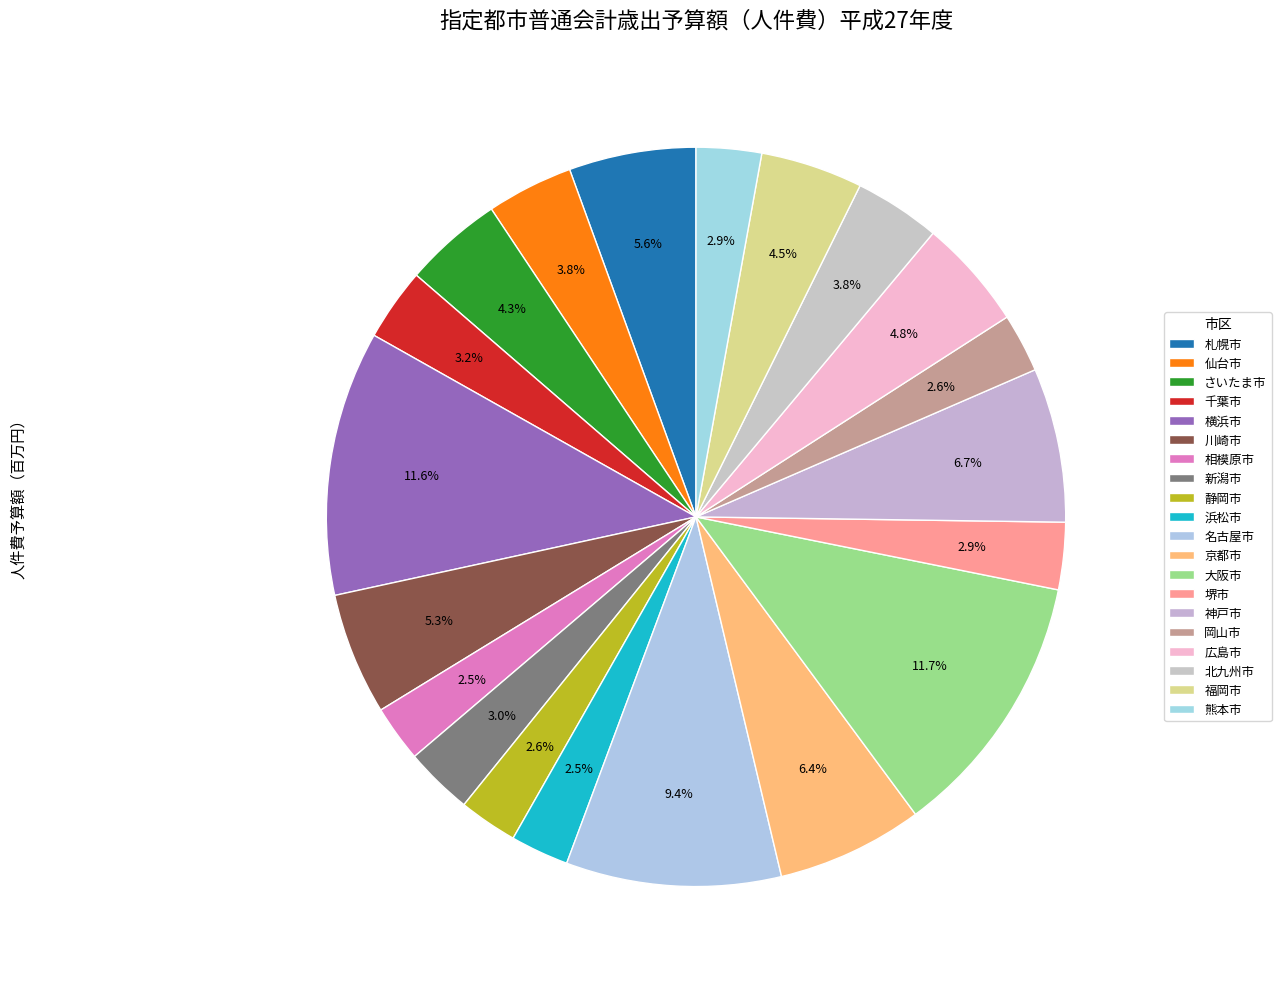

True or false: 静岡市 accounts for 13% of the total.

False